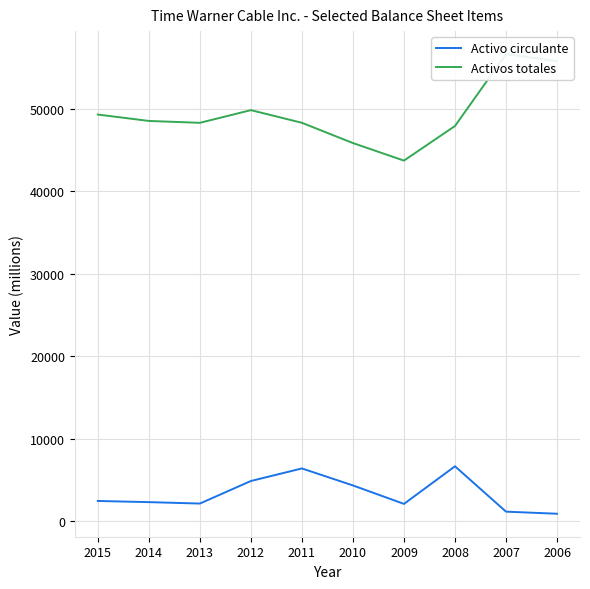

True or false: Activos totales has a value of 49277 at 2015.

True